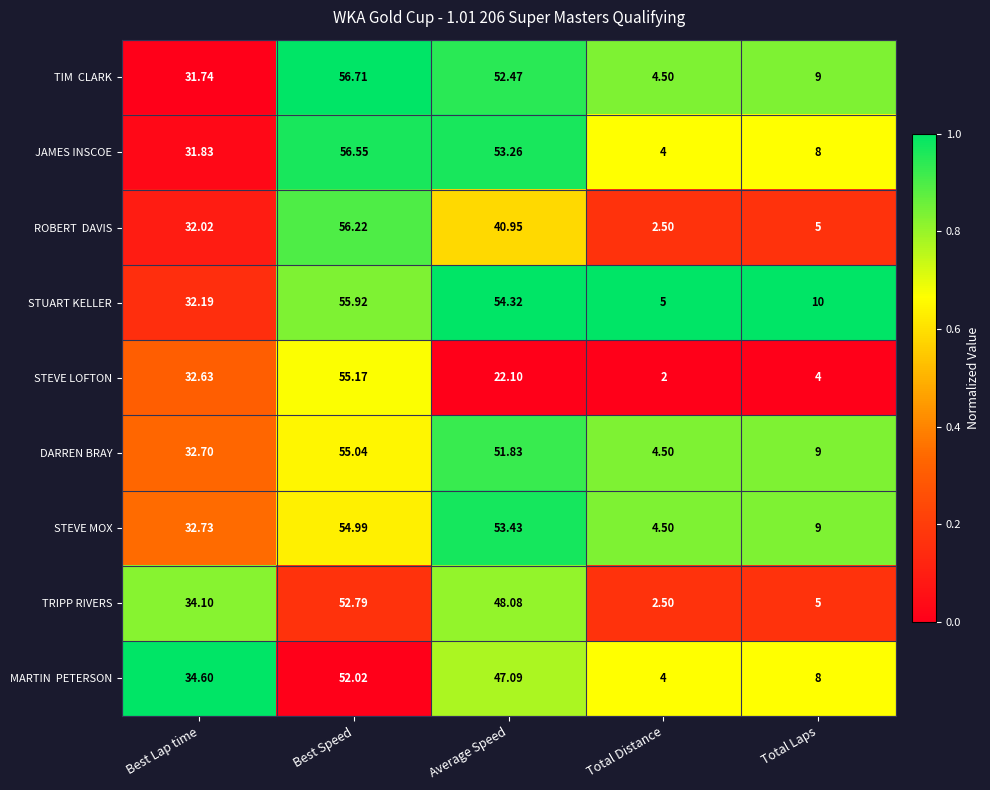

At which label does TRIPP RIVERS first exceed 34?

Best Lap time